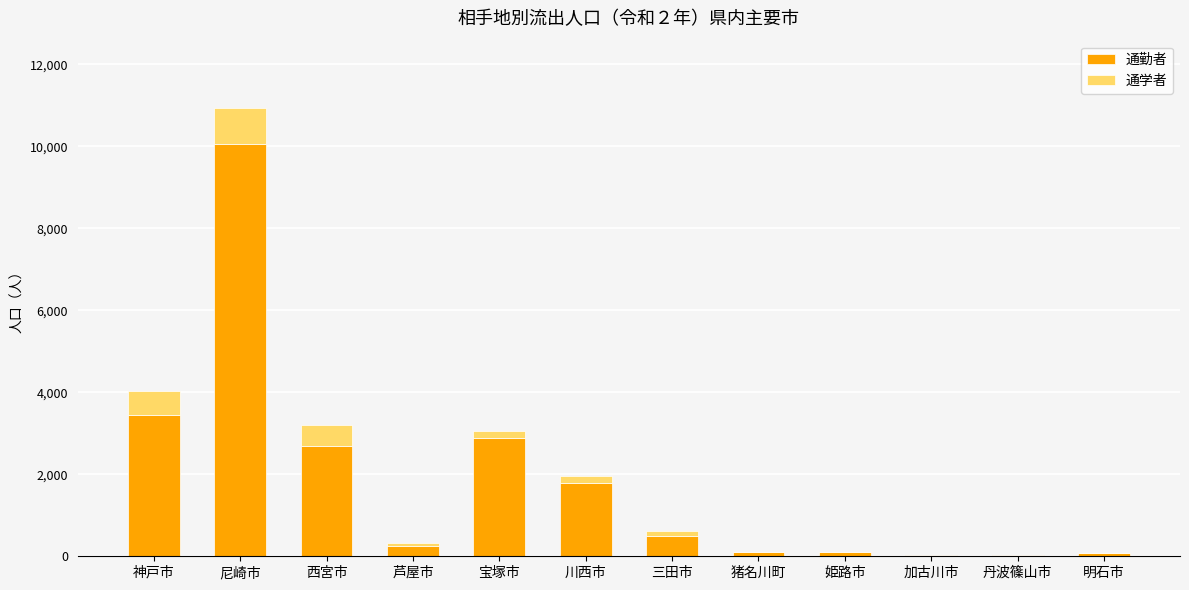

At which category is the sum across all series the highest?

尼崎市